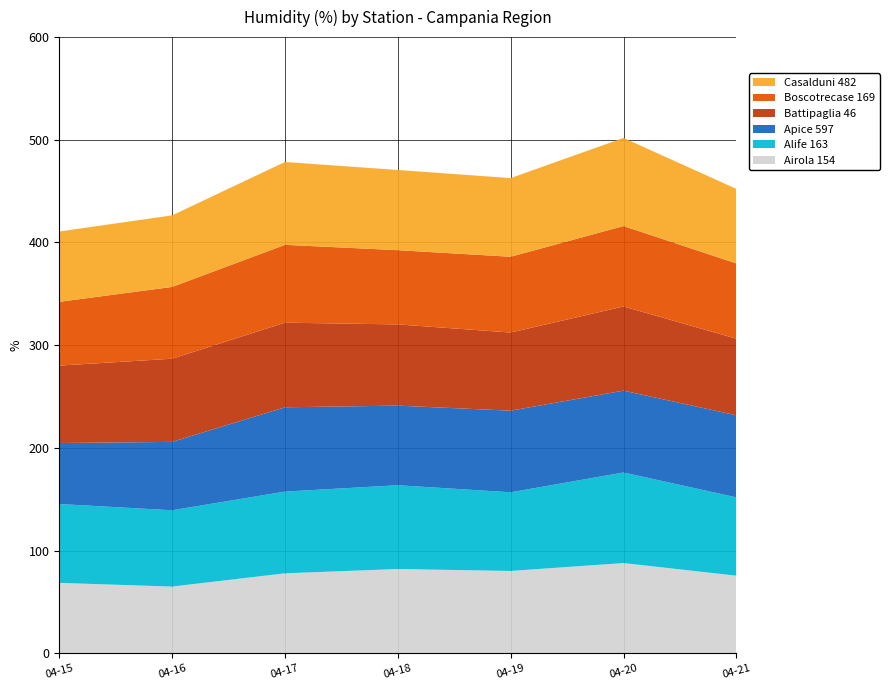

Reading left to right, what are all the values shown in this chart?

Airola 154: 68.5	64.9	77.8	82.0	80.1	87.8	75.5
Alife 163: 76.8	74.3	79.6	81.6	76.6	88.2	76.3
Apice 597: 59.4	66.6	82.1	77.5	79.5	79.7	79.9
Battipaglia 46: 75.4	81.0	82.4	79.1	76.1	82.0	74.6
Boscotrecase 169: 62.1	69.9	75.8	72.3	73.8	78.3	73.3
Casalduni 482: 68.5	69.7	80.7	78.1	76.6	85.8	72.6